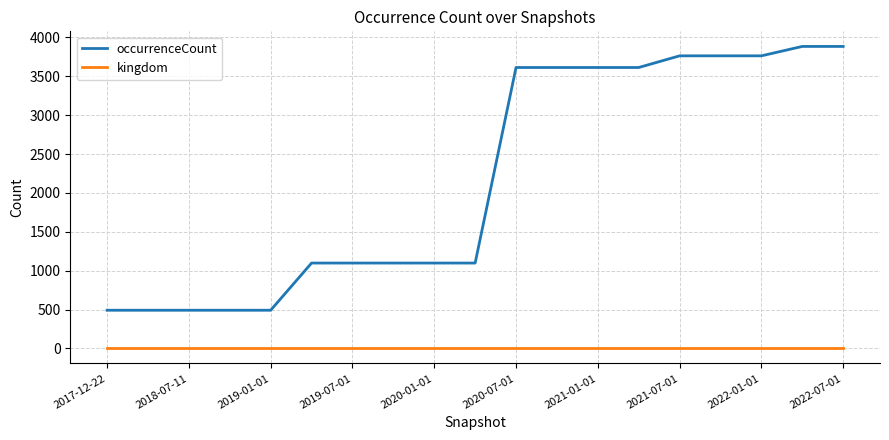

Which series has the largest total across all categories?

occurrenceCount